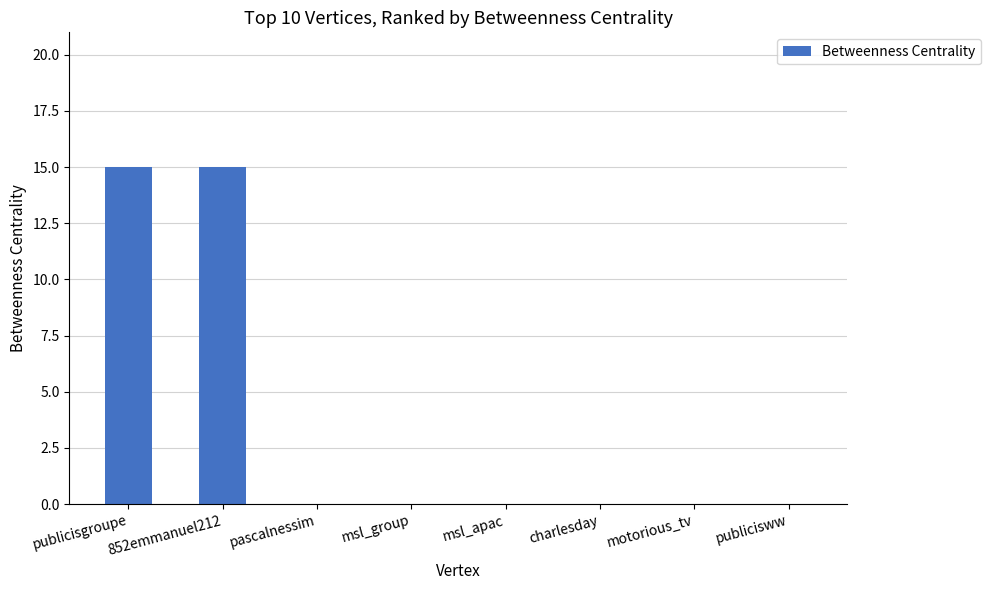

Count the number of categories in the chart.

8